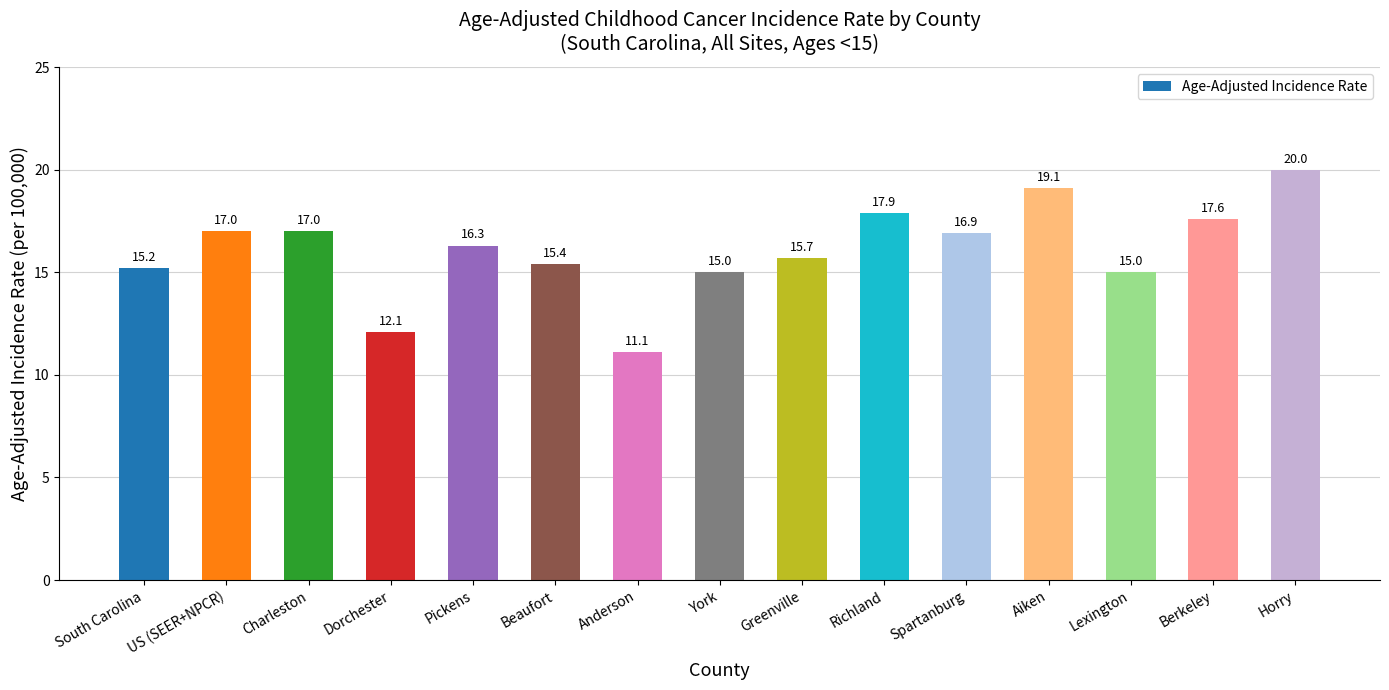

What is the change in value from Greenville to Richland?

+2.2